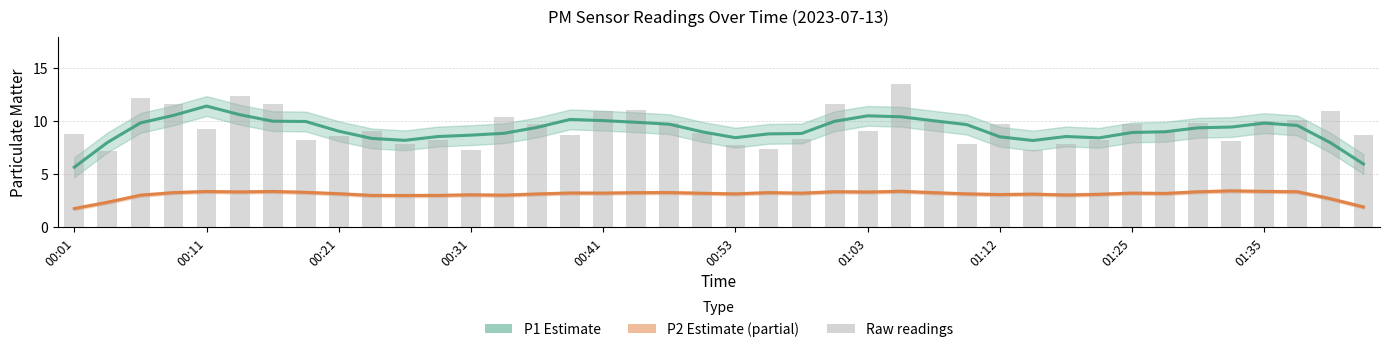

What is the total value across all series at 13?

22.3